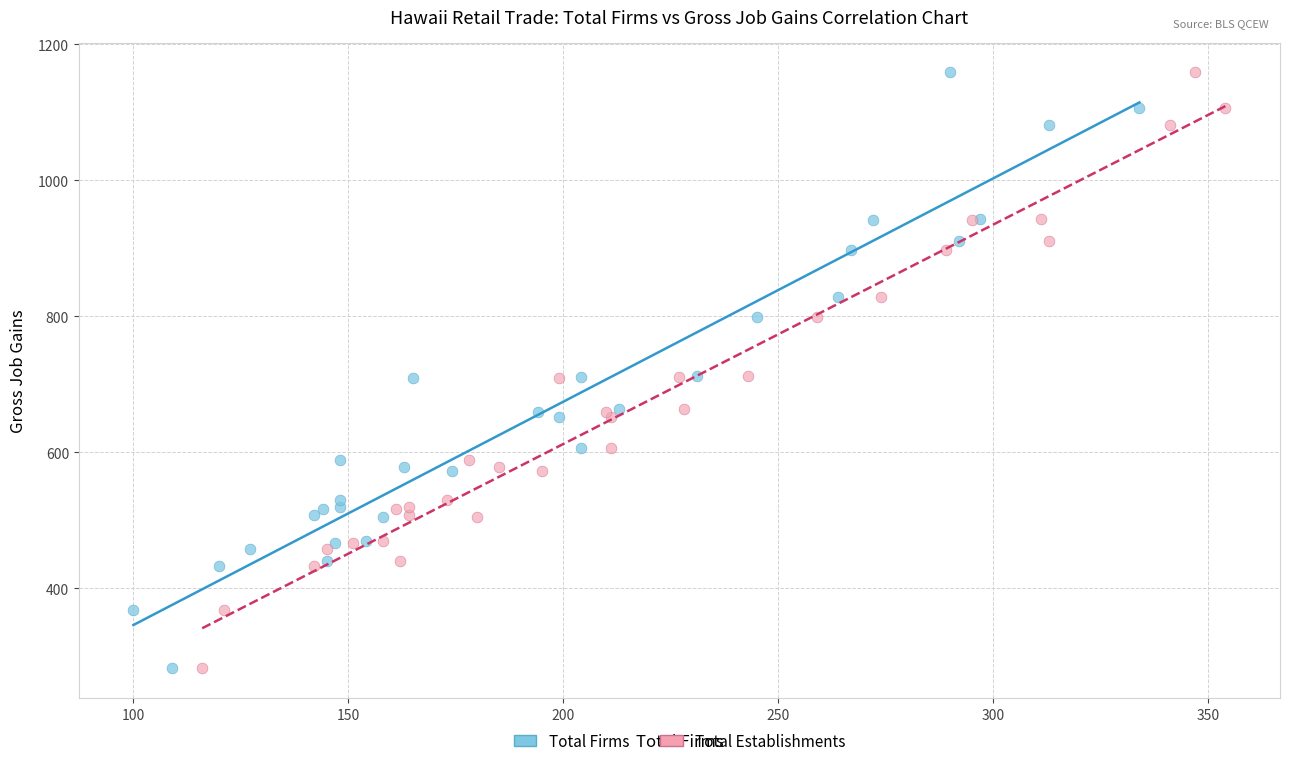

What are all the series names shown in the legend?

Total Firms, Total Establishments